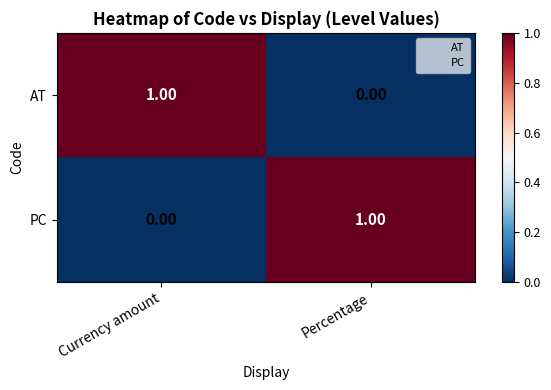

Which category has the highest value in the PC series?

Percentage